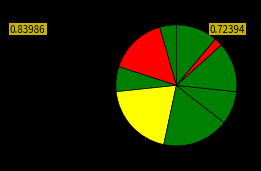

How many segments does this pie chart have?

9